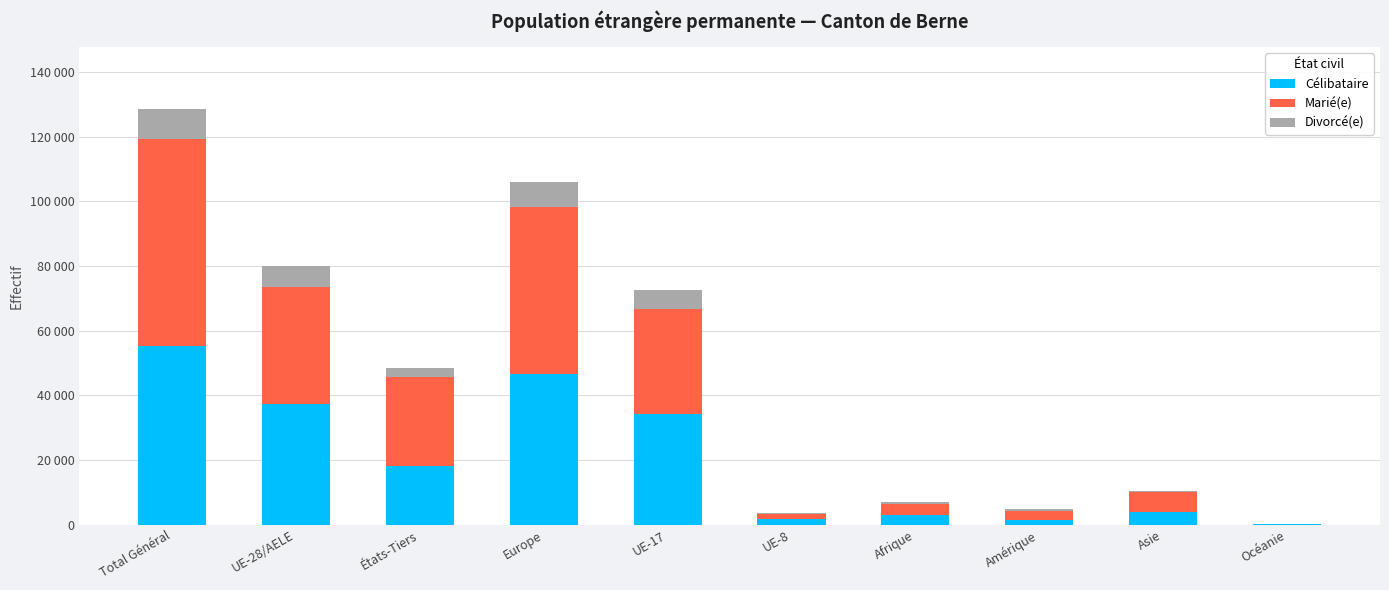

What is the sum of the Marié(e) values at UE-28/AELE and Afrique?

39606